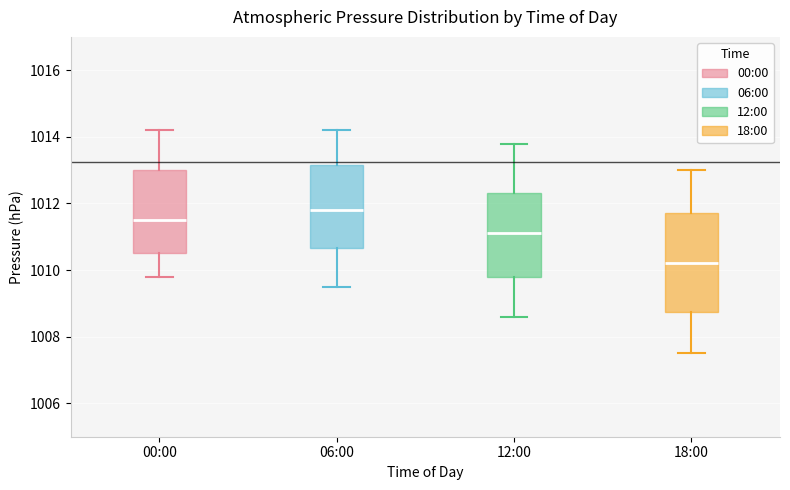

Reading left to right, read every box against the y-axis: the position of its median line, the range the box covers, and the ends of its whiskers. The values are not printed on the chart, so give them approximately, as read against the axis.

00:00: median 1011.6, box 1010.6 to 1013.0, whiskers 1009.8 to 1014.2
06:00: median 1011.8, box 1010.6 to 1013.2, whiskers 1009.6 to 1014.2
12:00: median 1011.2, box 1009.8 to 1012.4, whiskers 1008.6 to 1013.8
18:00: median 1010.2, box 1008.8 to 1011.8, whiskers 1007.6 to 1013.0